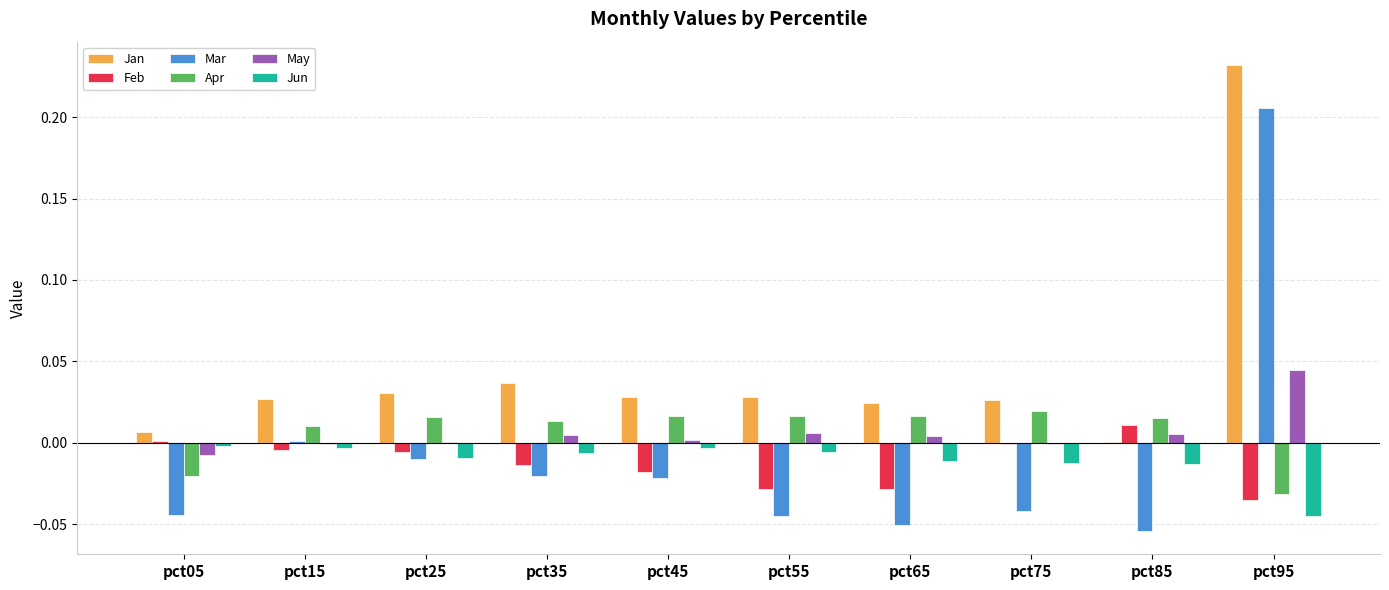

The Feb series shows -0.0 at pct45. True or false?

True